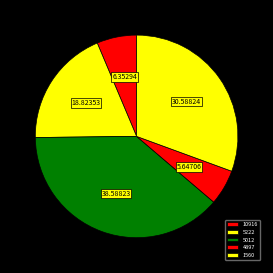

What is the ratio of the value at 5222 to the value at 10916?

3.0